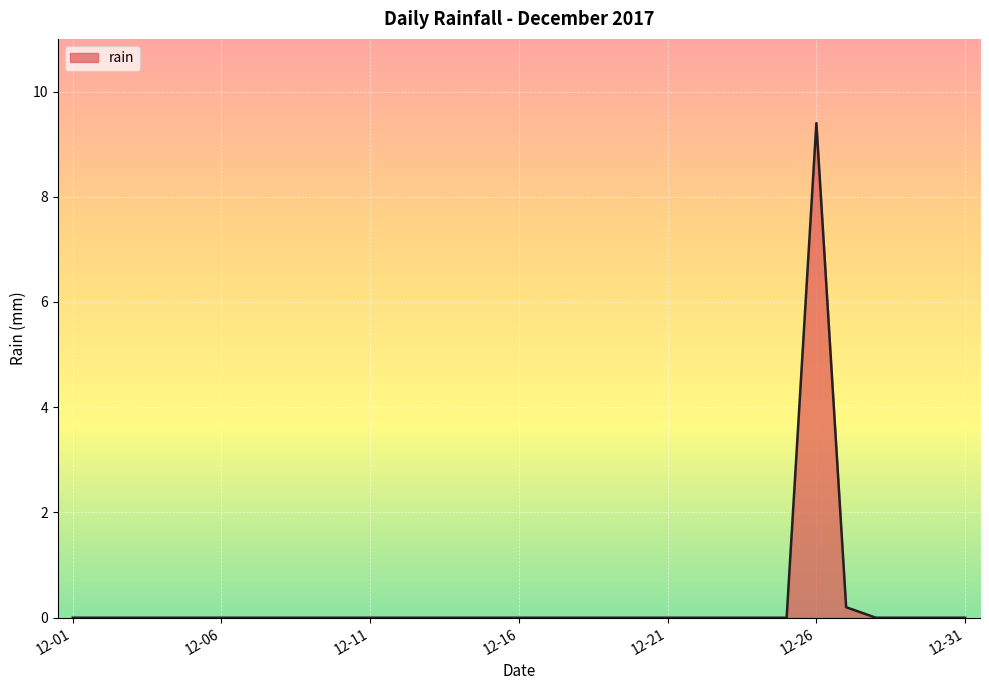

What is the greatest value displayed?

9.4